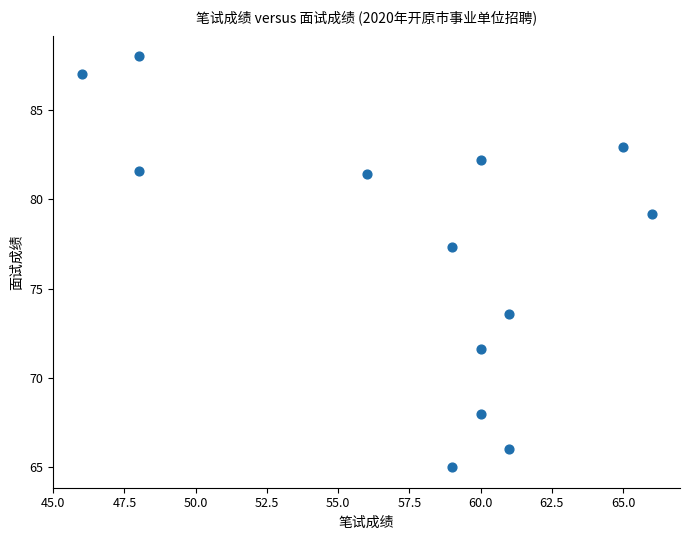

What is the range of X values (max minus min)?

20.0